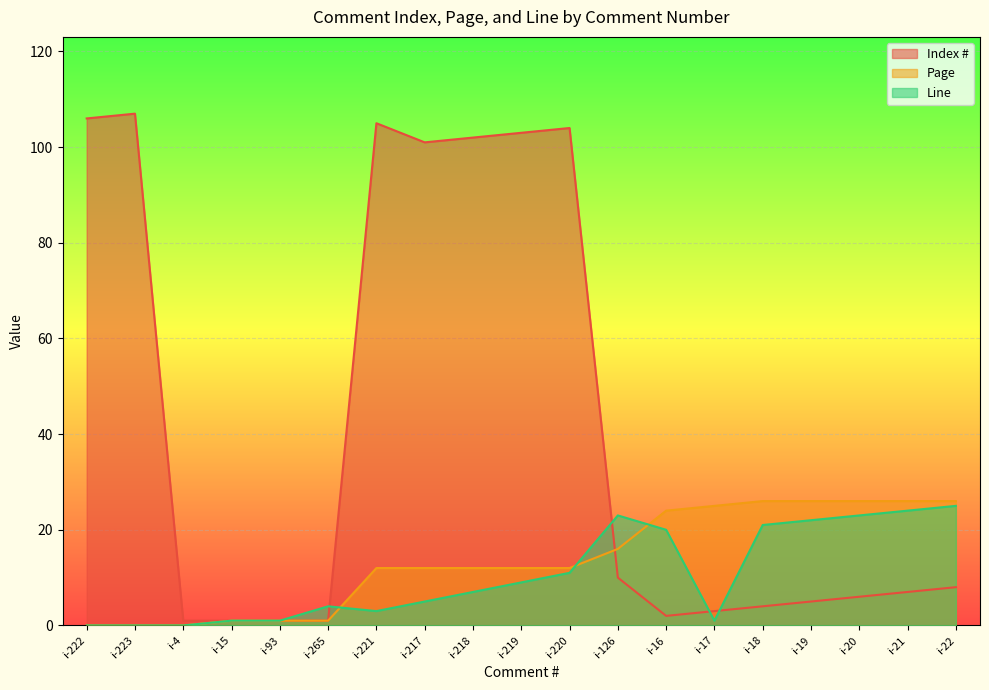

List the series in order of their peak value, highest first.

Index #, Page, Line